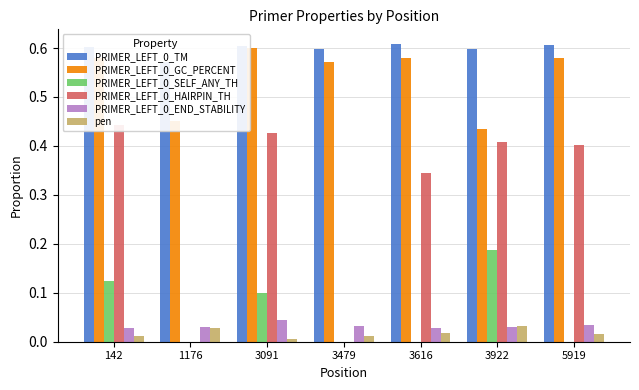

What is the difference between the maximum and second lowest values in the PRIMER_LEFT_0_GC_PERCENT series?

0.1